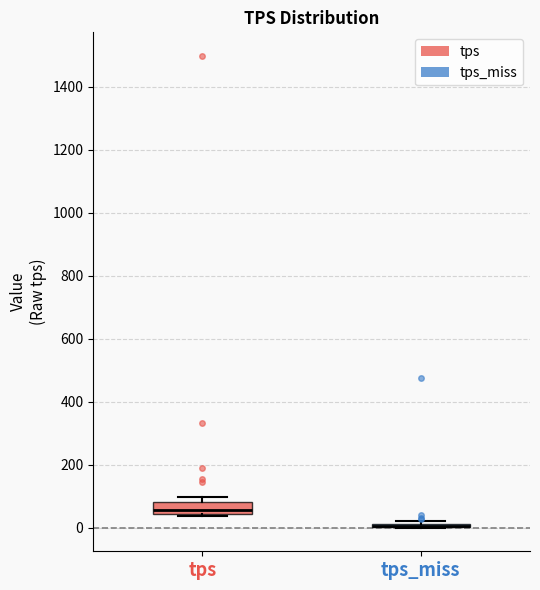

Reading left to right, transcribe this box plot: for each box, give where its median line is, the range the box spans, and where its two whiskers end, as read against the y-axis. The values are not printed on the chart, so give them approximately, as read against the axis.

tps: median 60, box 40 to 80, whiskers 40 (just below the box's lower edge) to 100
tps_miss: box collapsed to a line at 0, whiskers 0 to 20